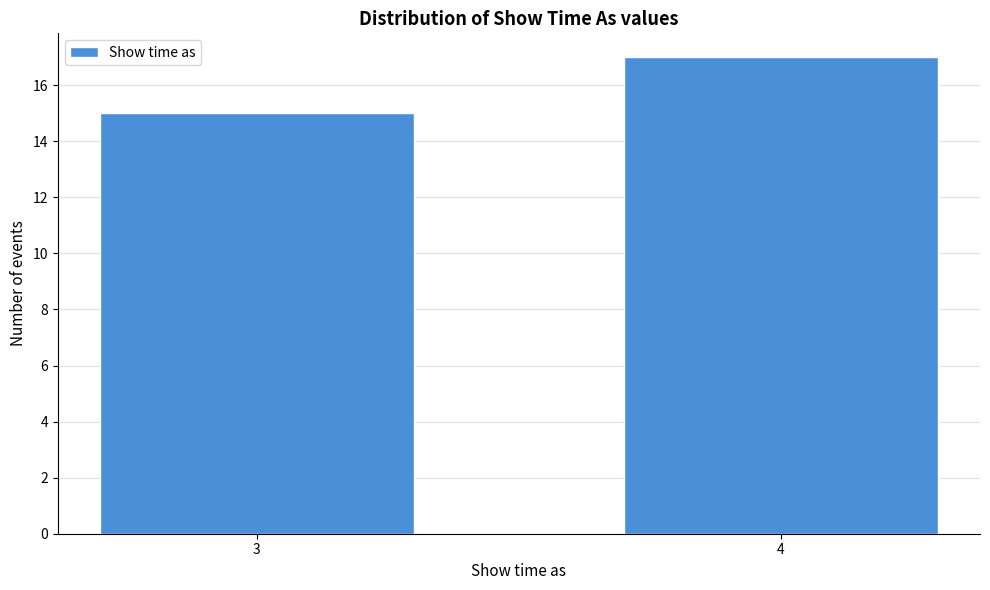

Reading left to right, transcribe all the data shown in this chart.

15	17